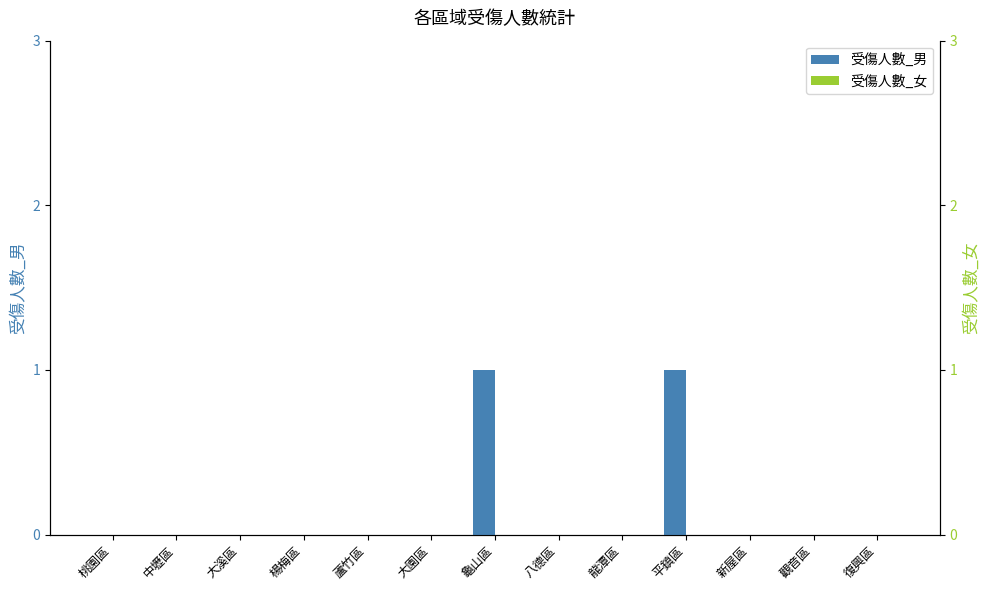

Rank the series by their maximum value, from highest to lowest.

受傷人數_男, 受傷人數_女